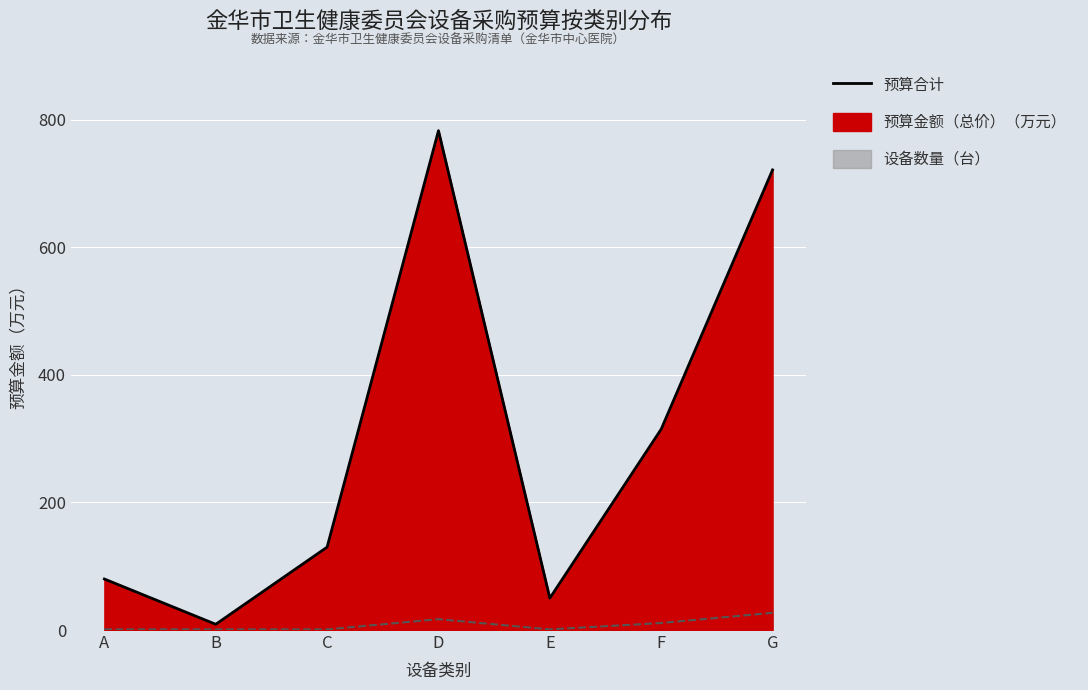

How many interior local valleys (lower than both neighbors) does the data have?

2